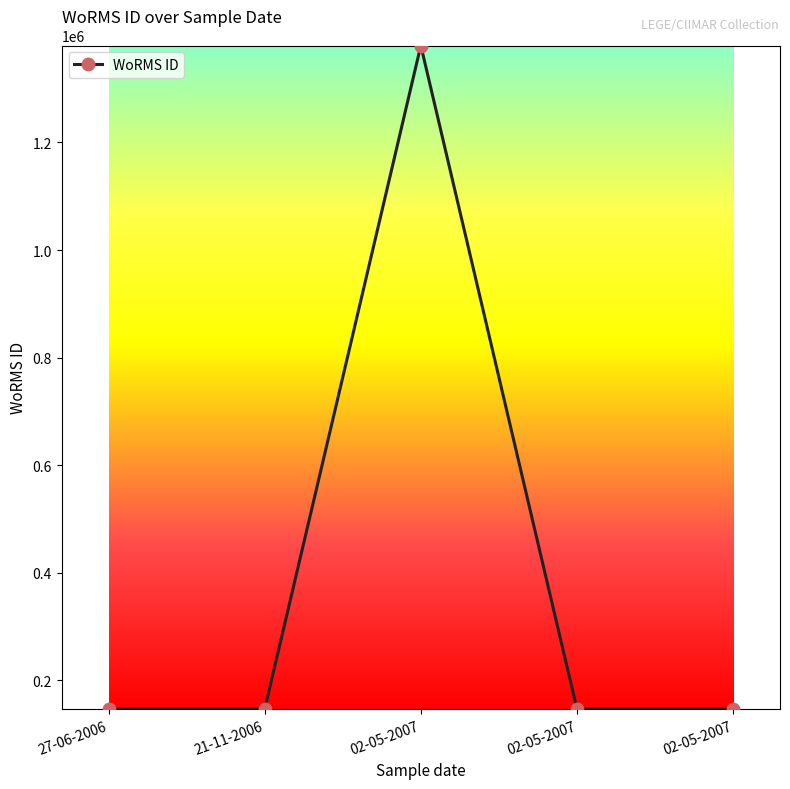

What is the difference between the second highest and minimum values?

1